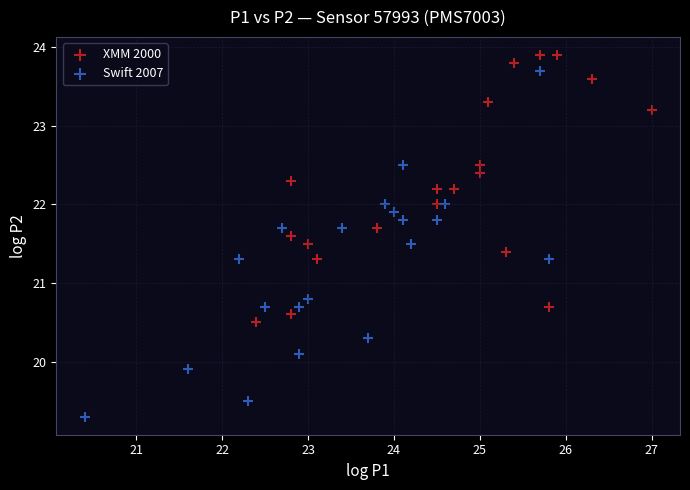

Which series has the widest spread of Y values?

Swift 2007